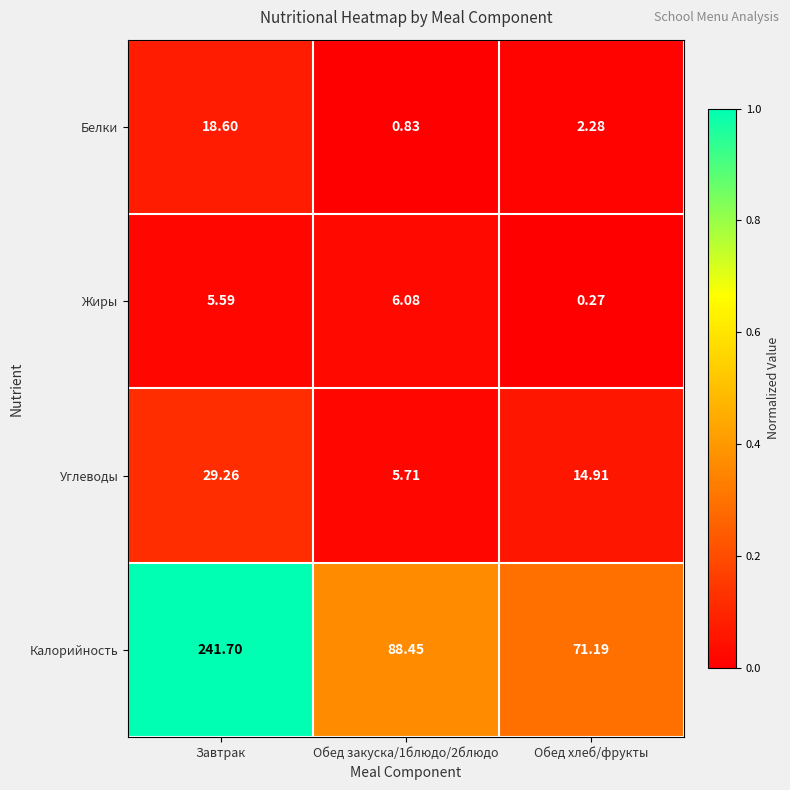

Which series has the largest total across all categories?

Калорийность